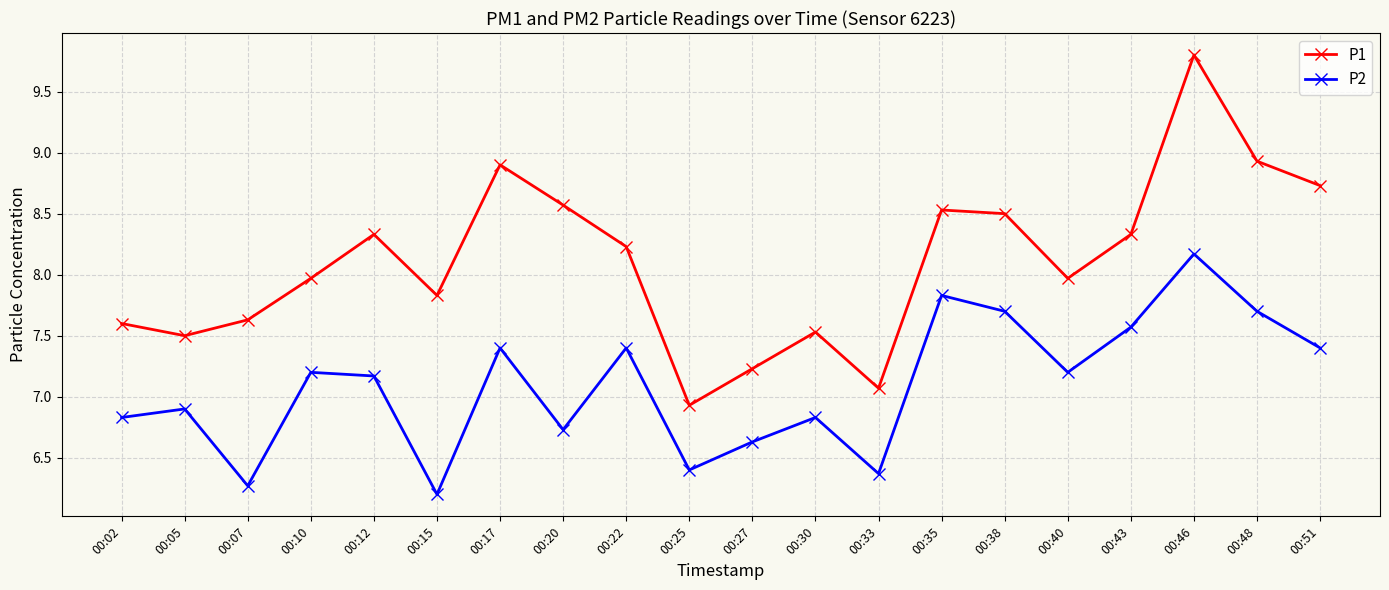

True or false: P2 has a value of 6.8 at 00:02.

True